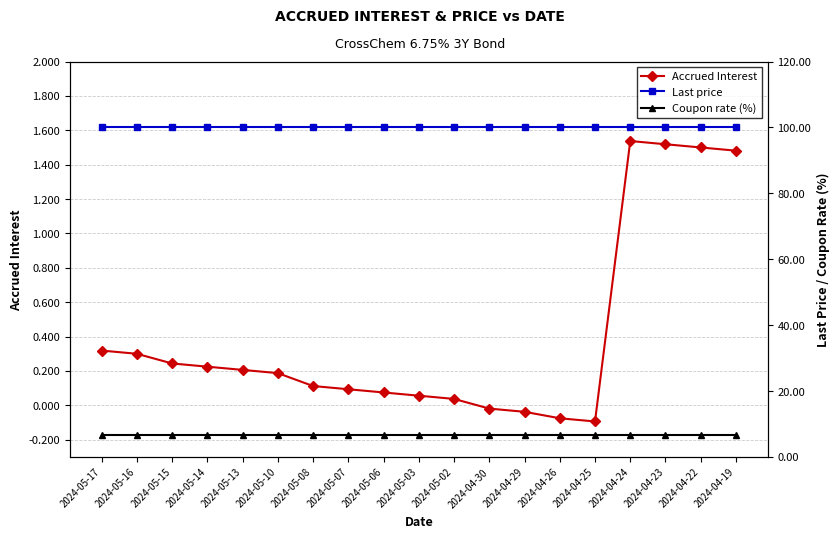

True or false: Last price has a value of 100.0 at 2024-04-24.

True